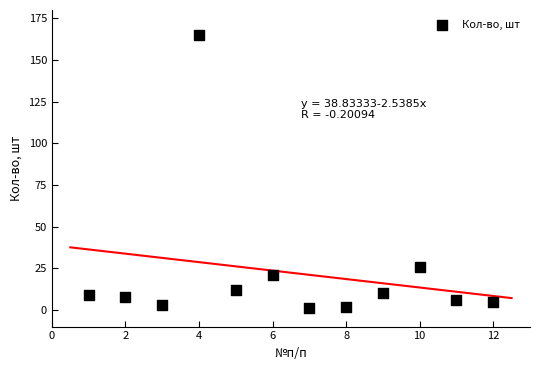

What Y value in the scatter plot is closest to 83?

26